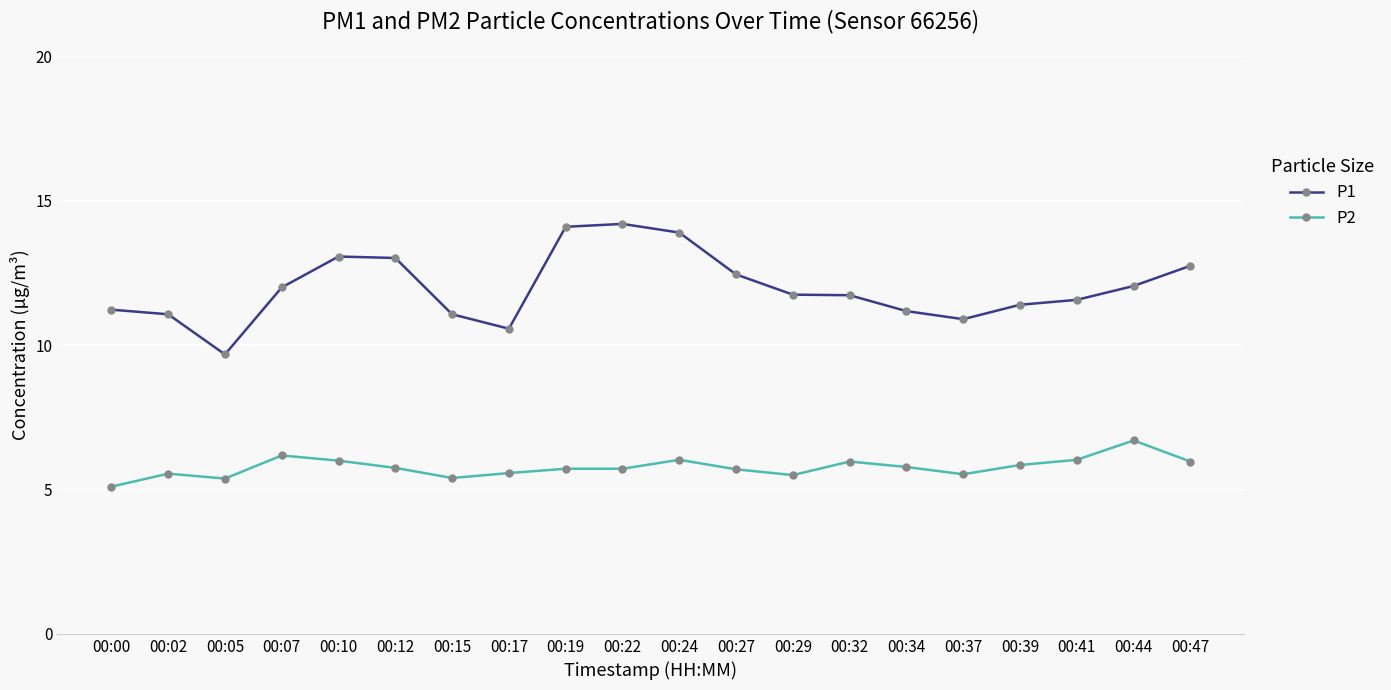

Is the value of P2 at 00:15 greater than the value of P1 at 00:07?

No